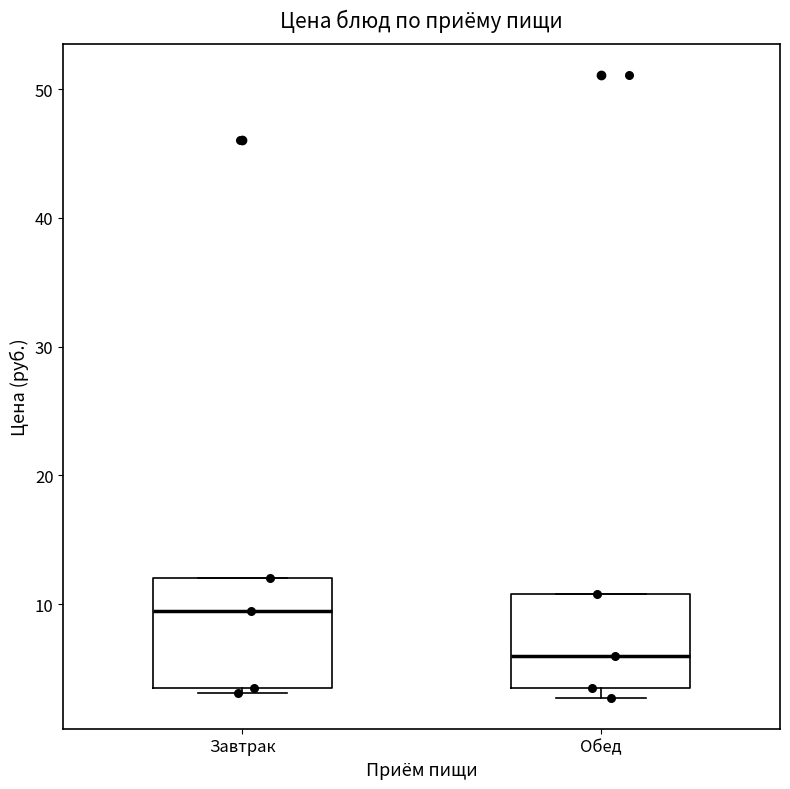

Which box's median line is the highest?

Завтрак